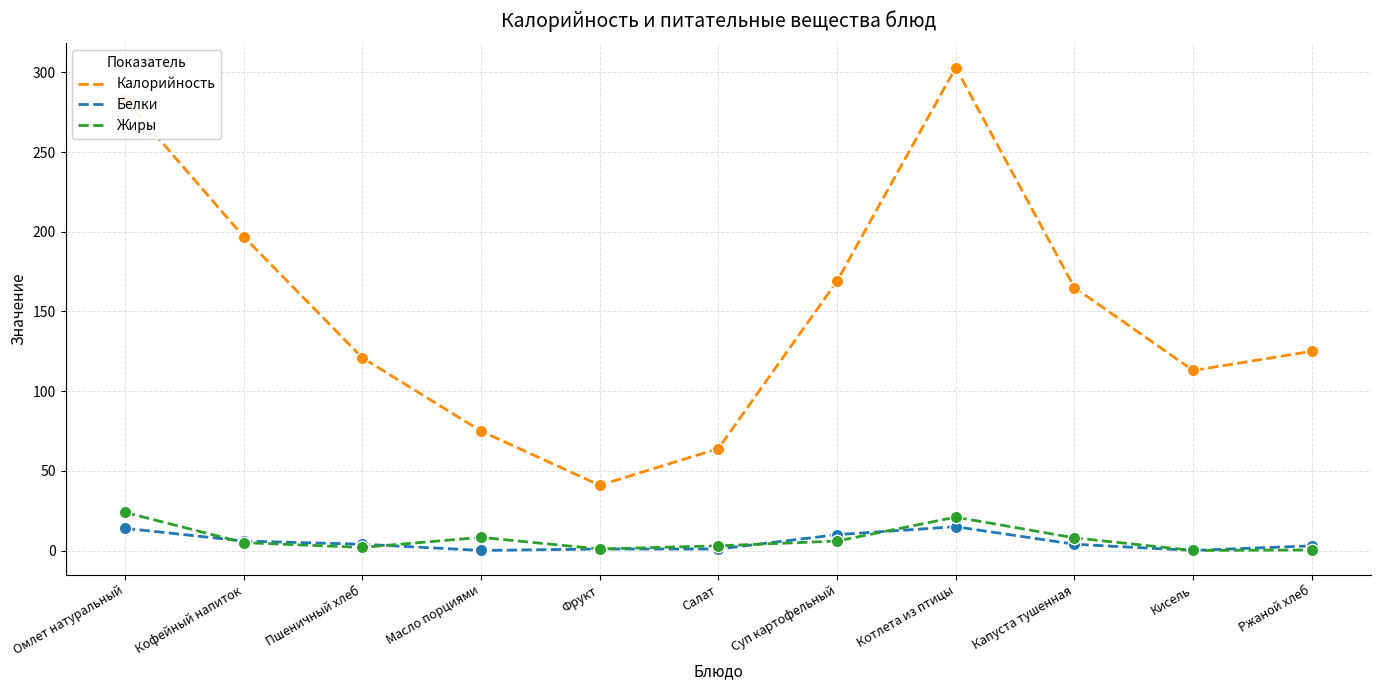

What is the total value across all series at Суп картофельный?

185.0